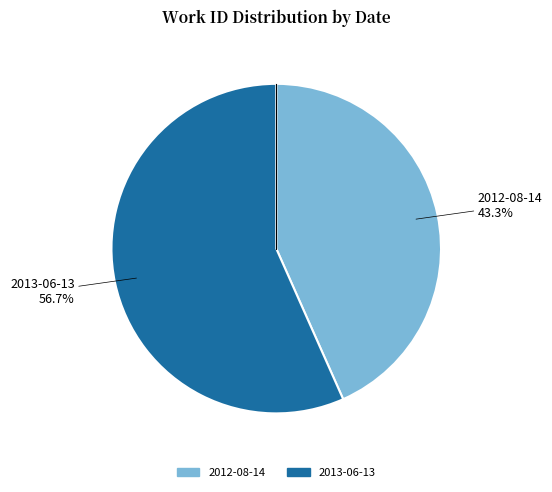

True or false: 2013-06-13 accounts for 57% of the total.

True